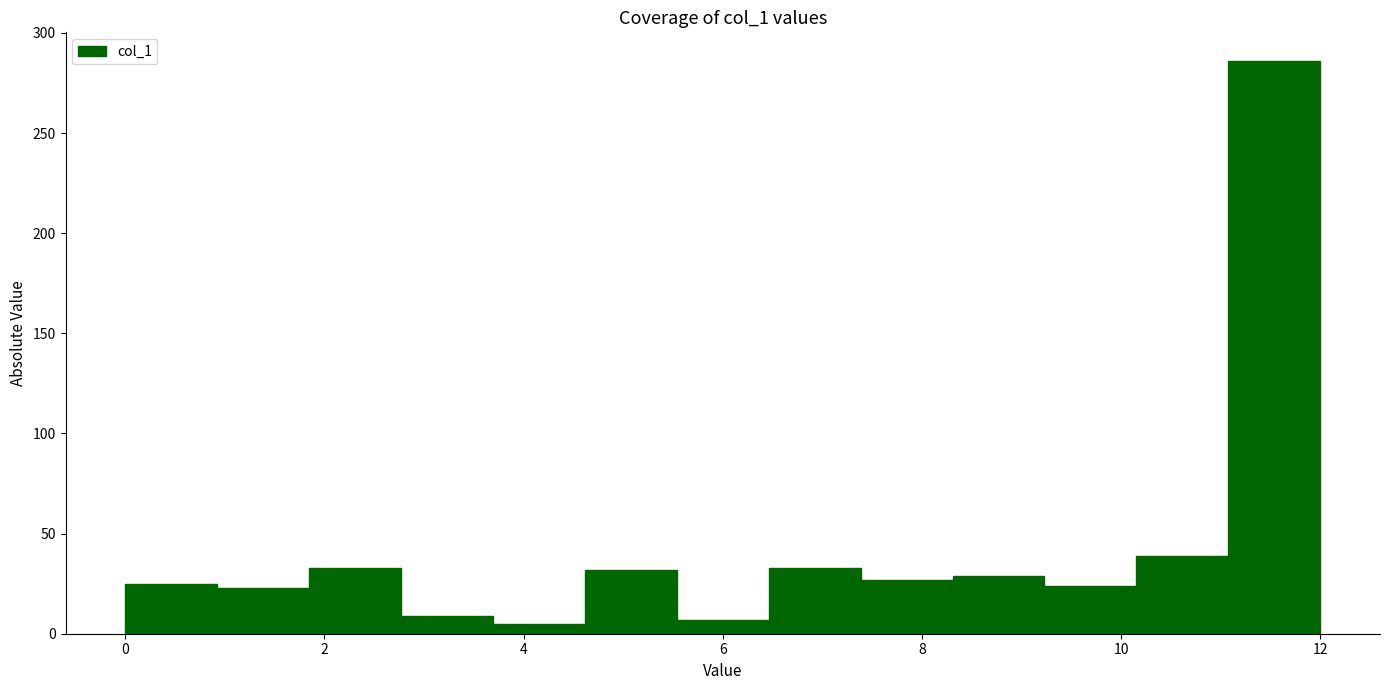

Reading left to right, transcribe this chart: for each bar, give the range it covers on the x-axis and its height. Neither the bar edges nor the heights are printed on the chart, so give them approximately, as read against the axes.

0.0 to 1.0: 25
1.0 to 1.8: 25
1.8 to 2.8: 35
2.8 to 3.6: 10
3.6 to 4.6: 5
4.6 to 5.6: 30
5.6 to 6.4: 5
6.4 to 7.4: 35
7.4 to 8.4: 25
8.4 to 9.2: 30
9.2 to 10.2: 25
10.2 to 11.0: 40
11.0 to 12.0: 285